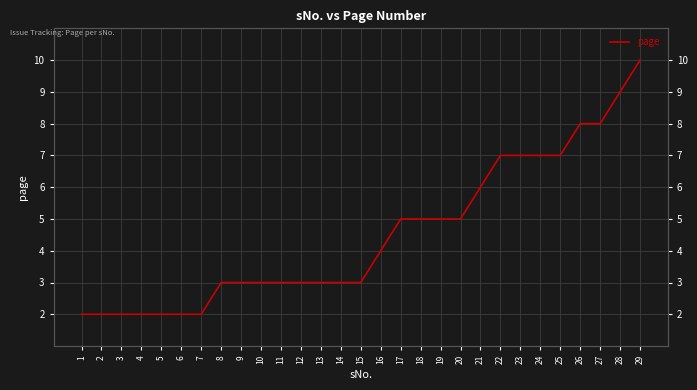

Rank the categories by value from highest to lowest.

29, 28, 26, 27, 22, 23, 24, 25, 21, 17, 18, 19, 20, 16, 8, 9, 10, 11, 12, 13, 14, 15, 1, 2, 3, 4, 5, 6, 7